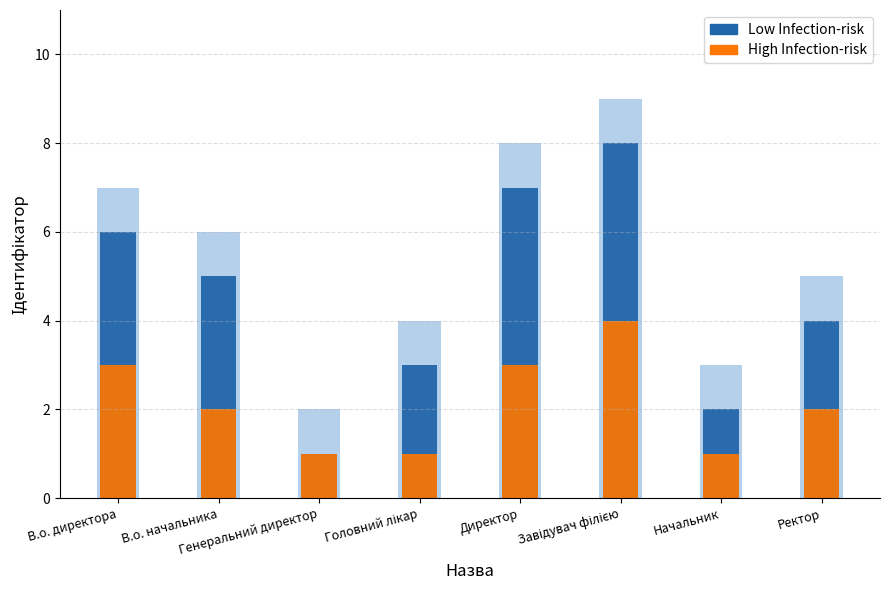

What is the approximate value of High Infection-risk at Головний лікар?

4